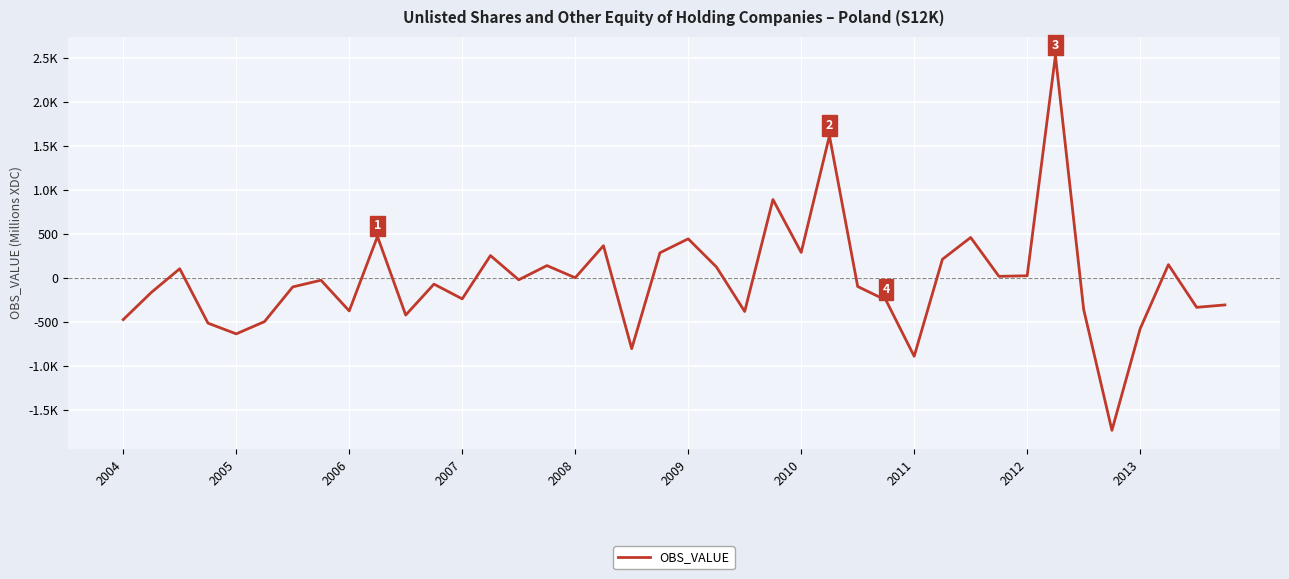

What is the average value?

-21.0